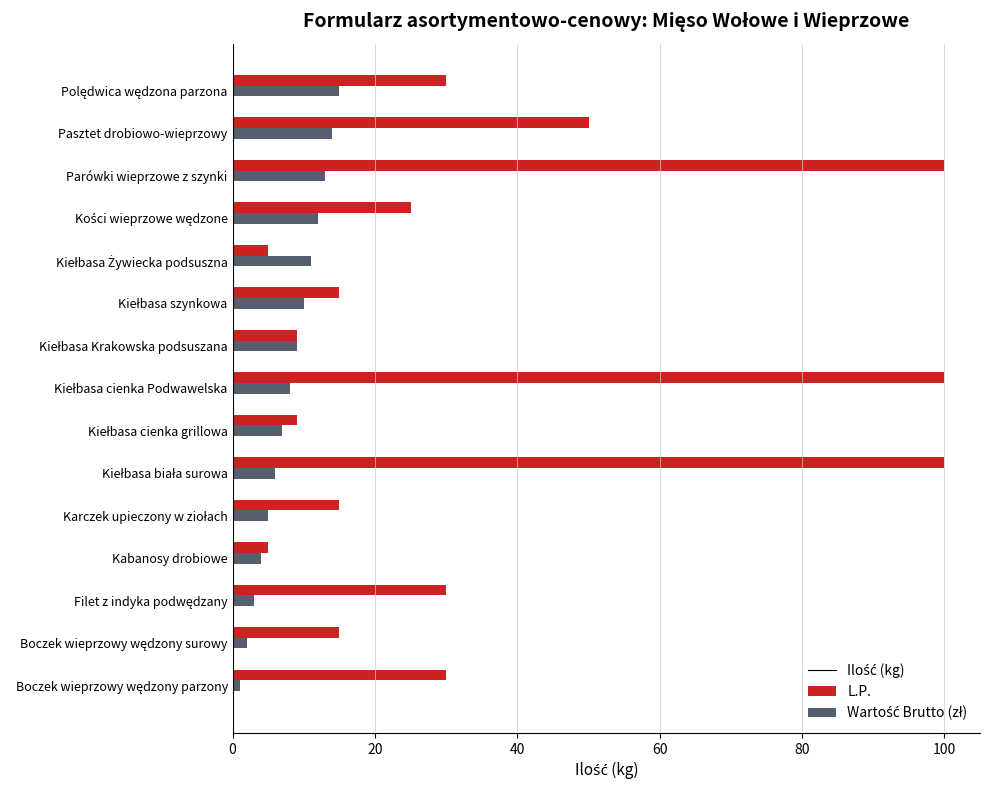

What is the greatest value displayed?

100